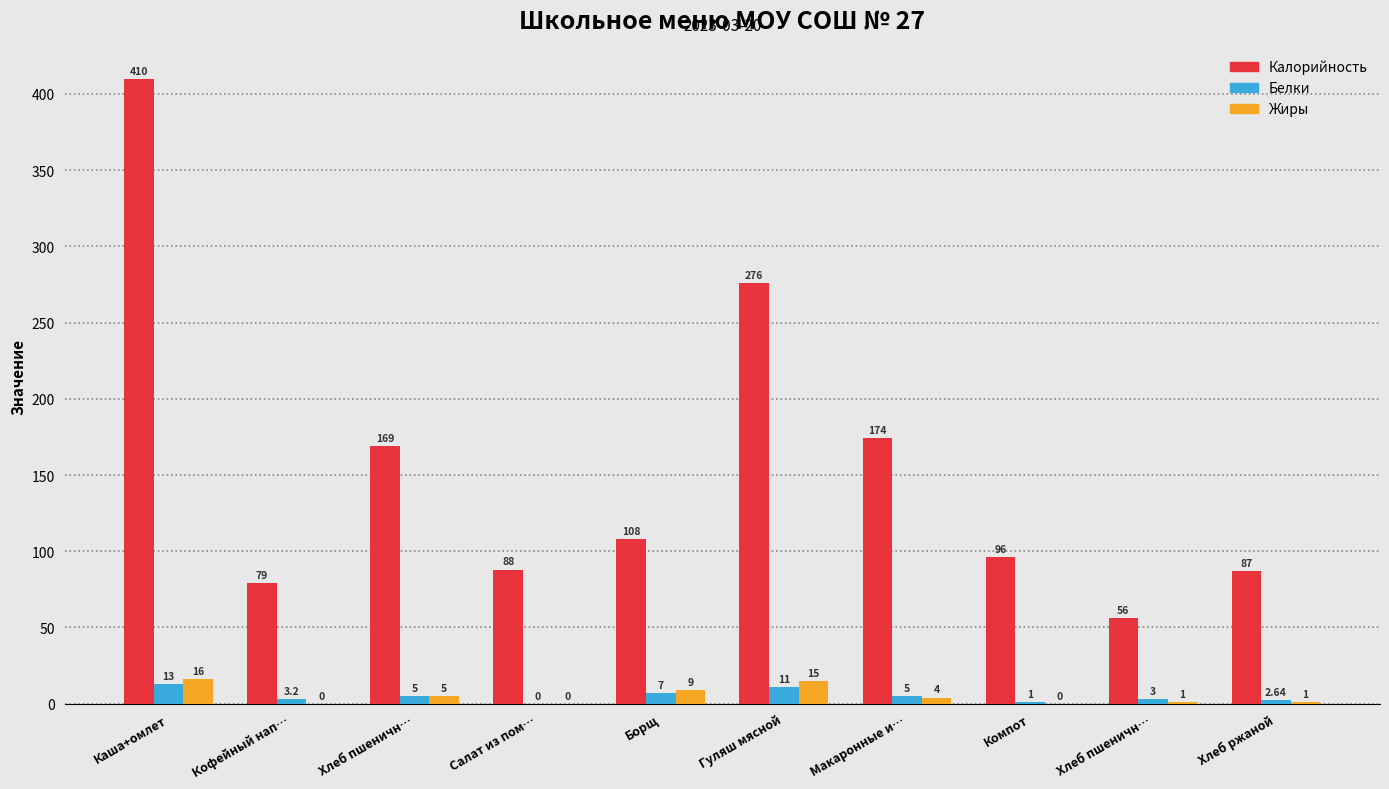

Are the bars horizontal?

No